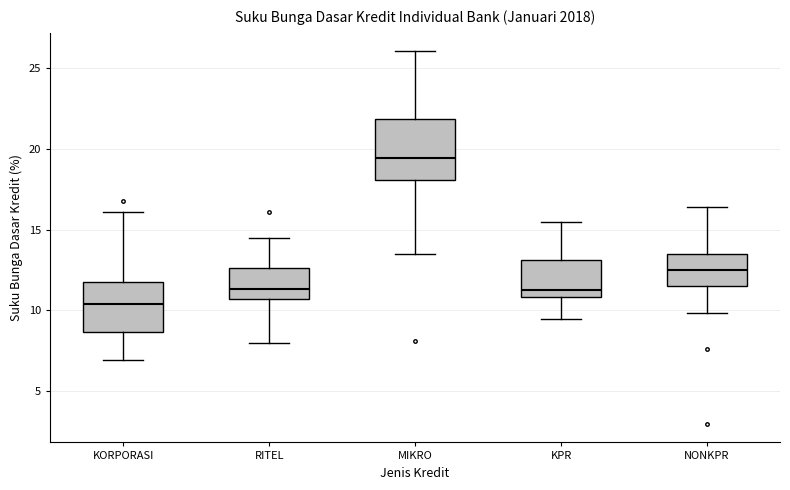

Which box is the tallest, from its lower edge to its upper edge?

MIKRO